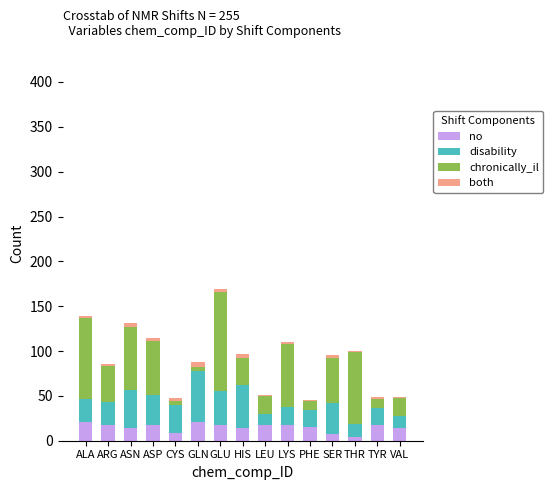

What is the maximum value for no?

21.0